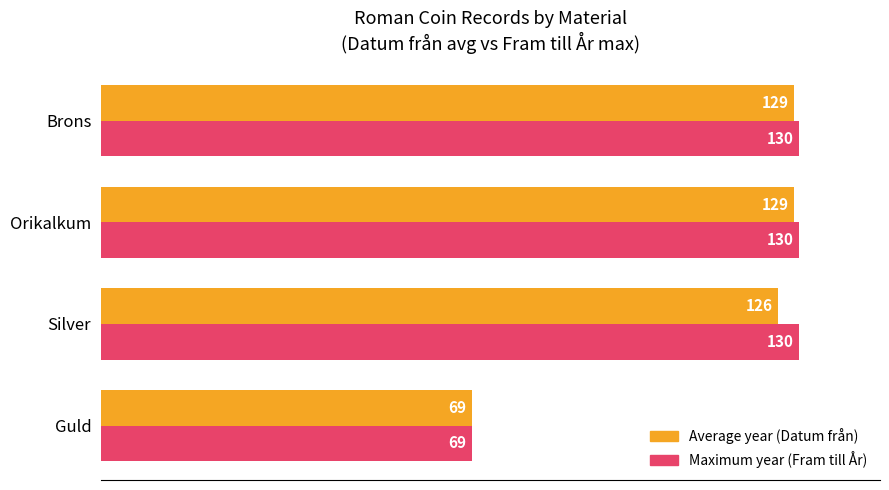

Count the number of categories in the chart.

4